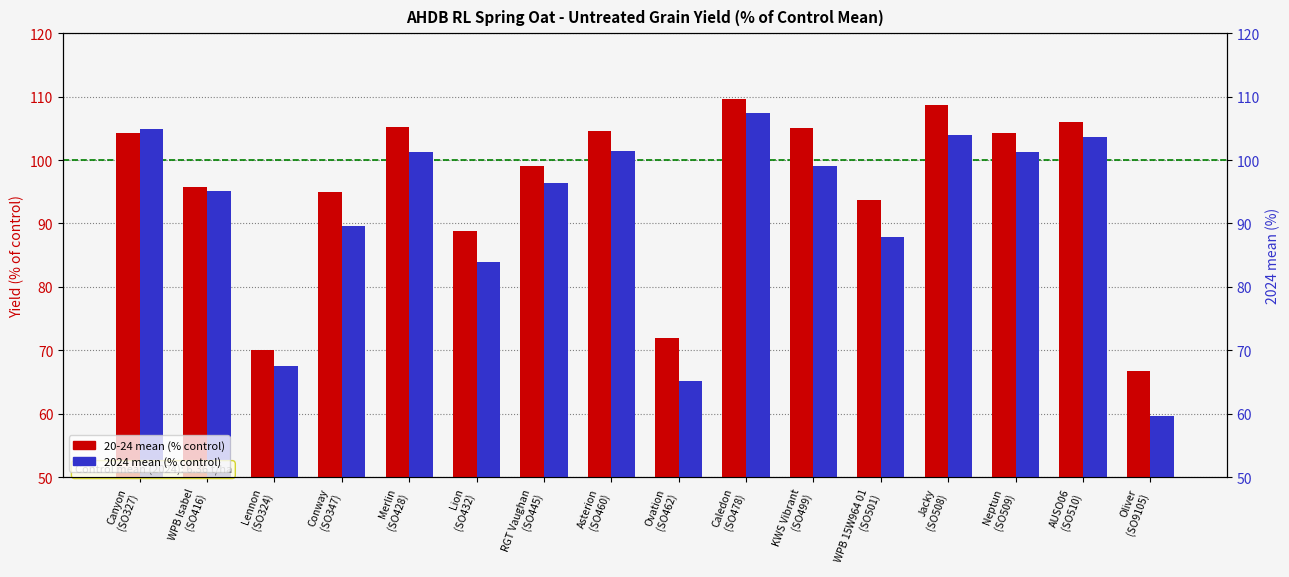

What is the approximate value of 2024 mean at Oliver (SO9105)?

59.6